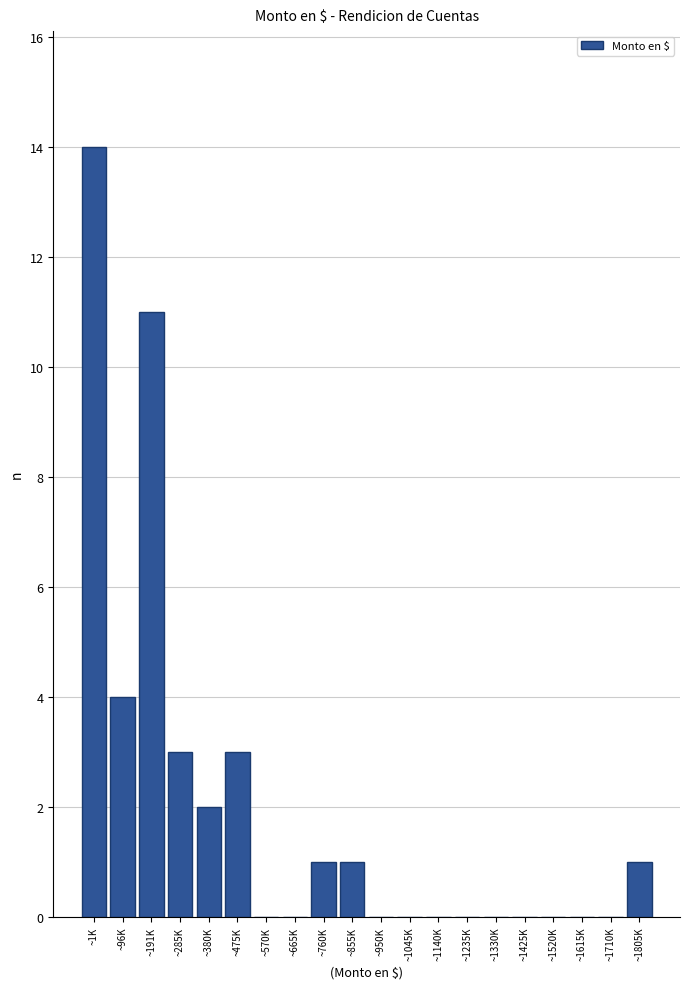

Reading left to right, what are all the values shown in this chart?

~1K=14	~96K=4	~191K=11	~285K=3	~380K=2	~475K=3	~570K=0	~665K=0	~760K=1	~855K=1	~950K=0	~1045K=0	~1140K=0	~1235K=0	~1330K=0	~1425K=0	~1520K=0	~1615K=0	~1710K=0	~1805K=1